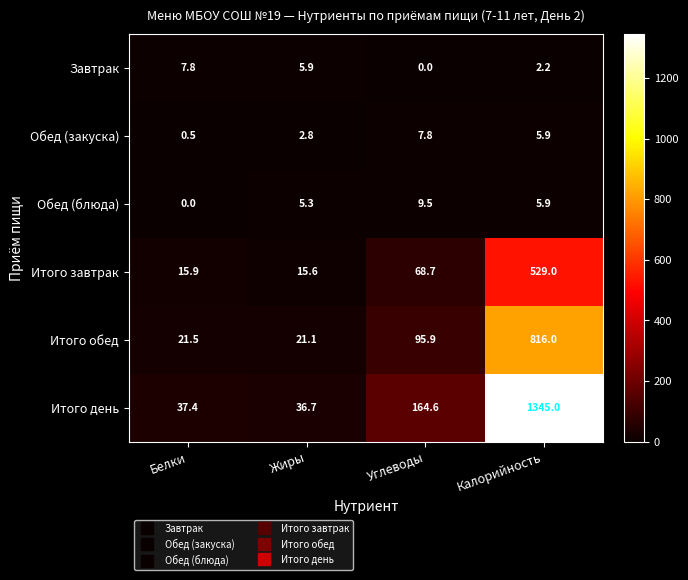

Reading right to left, extract all data points from this chart.

Завтрак: 2.2	0.0	5.9	7.8
Обед (закуска): 5.9	7.8	2.8	0.5
Обед (блюда): 5.9	9.5	5.3	0.0
Итого завтрак: 529.0	68.7	15.6	15.9
Итого обед: 816.0	95.9	21.1	21.5
Итого день: 1345.0	164.6	36.7	37.4